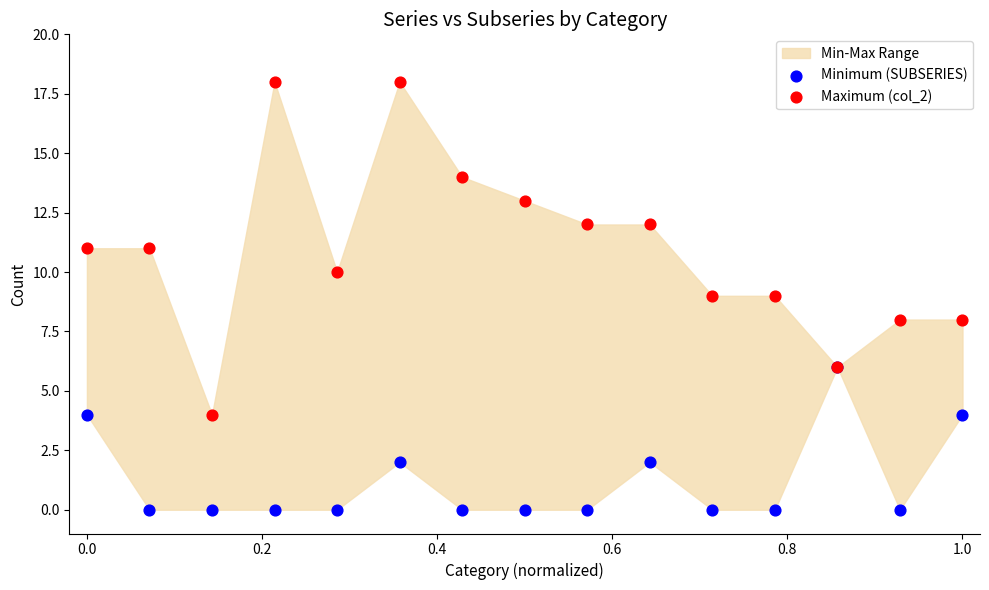

Which series has the widest spread of Y values?

Maximum (col_2)